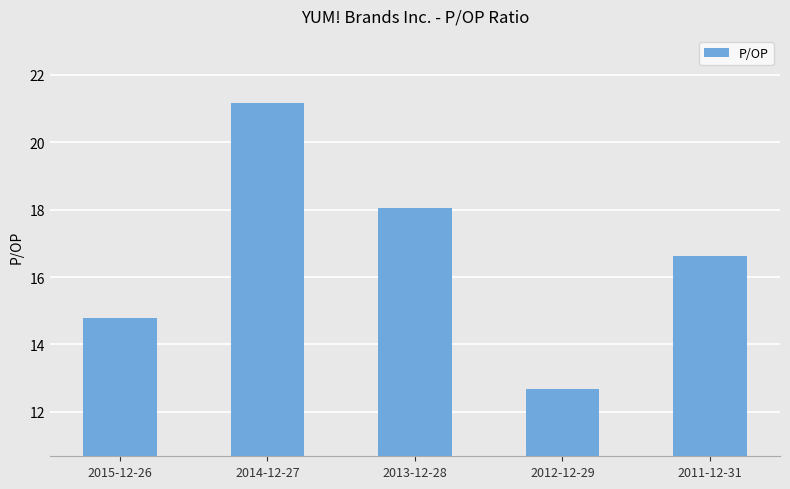

How many values exceed 16?

3